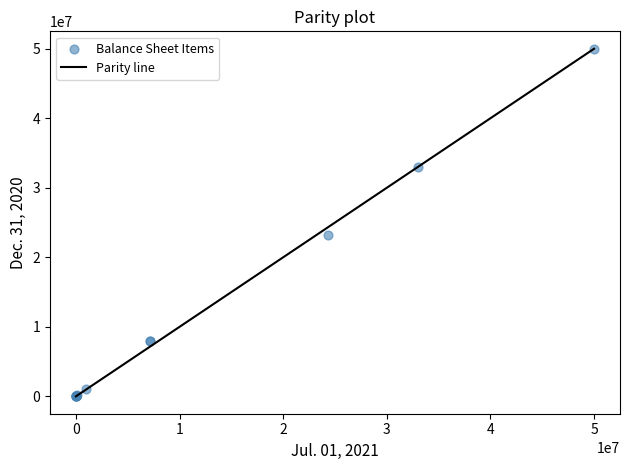

What Y value in the scatter plot is closest to 25000000?

23264259